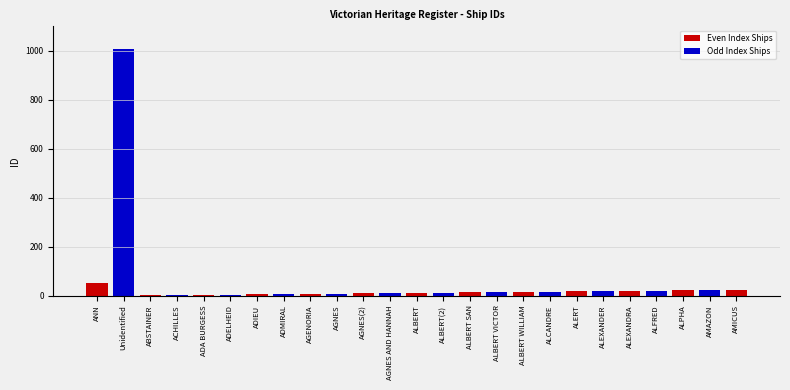

How many bars are there in total?

25